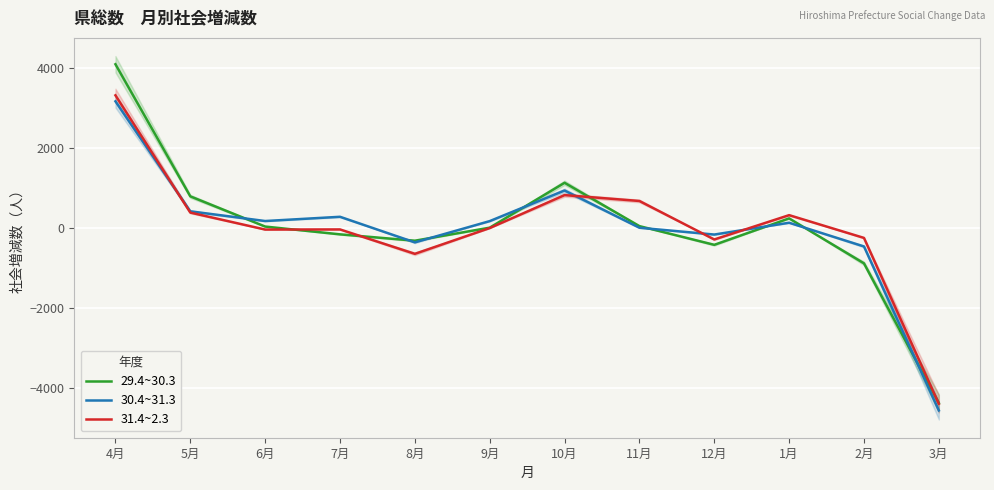

What is the difference between the 31.4~2.3 values at 10月 and 9月?

824